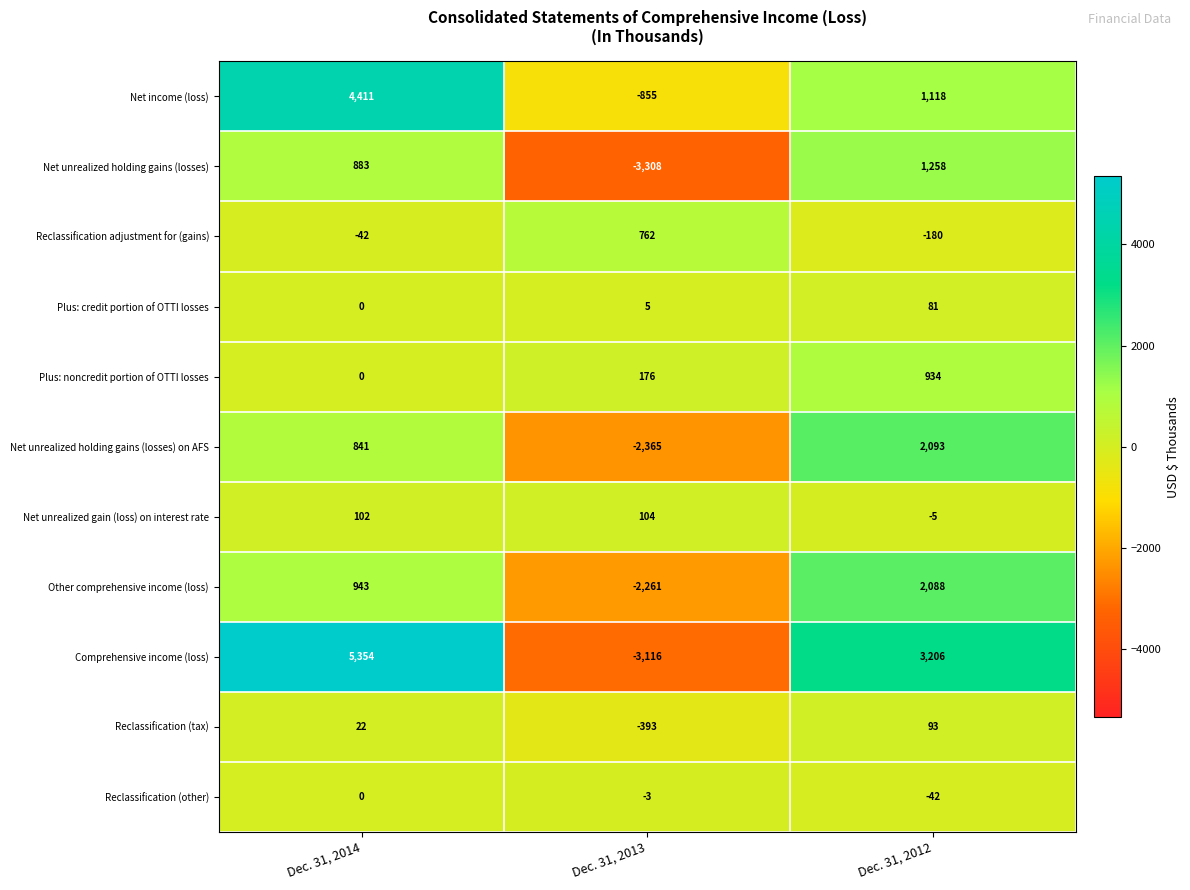

Read the Plus: credit portion of OTTI losses value at Dec. 31, 2013.

5